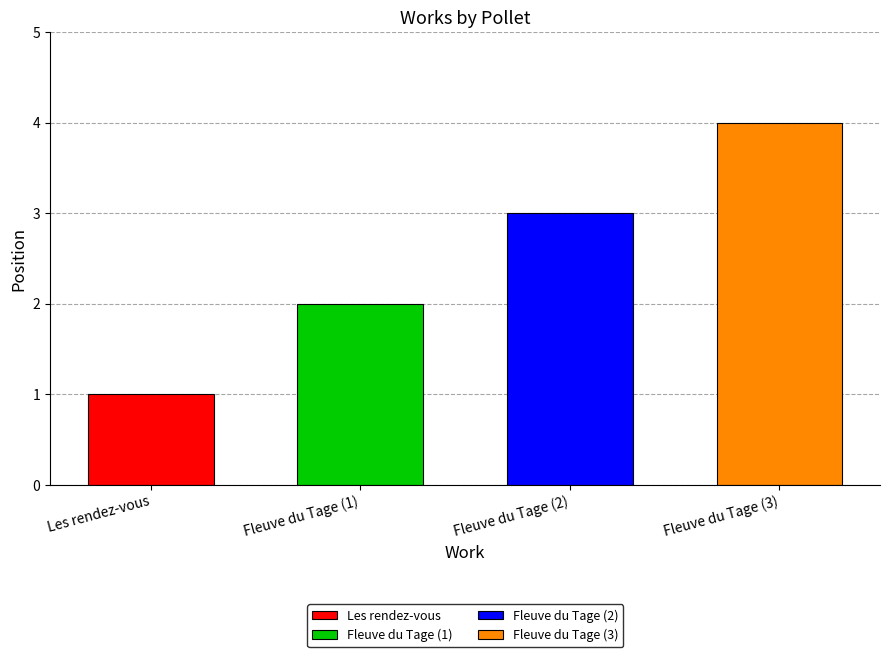

What is the ratio of the value at Les rendez-vous to the value at Fleuve du Tage (3)?

0.2